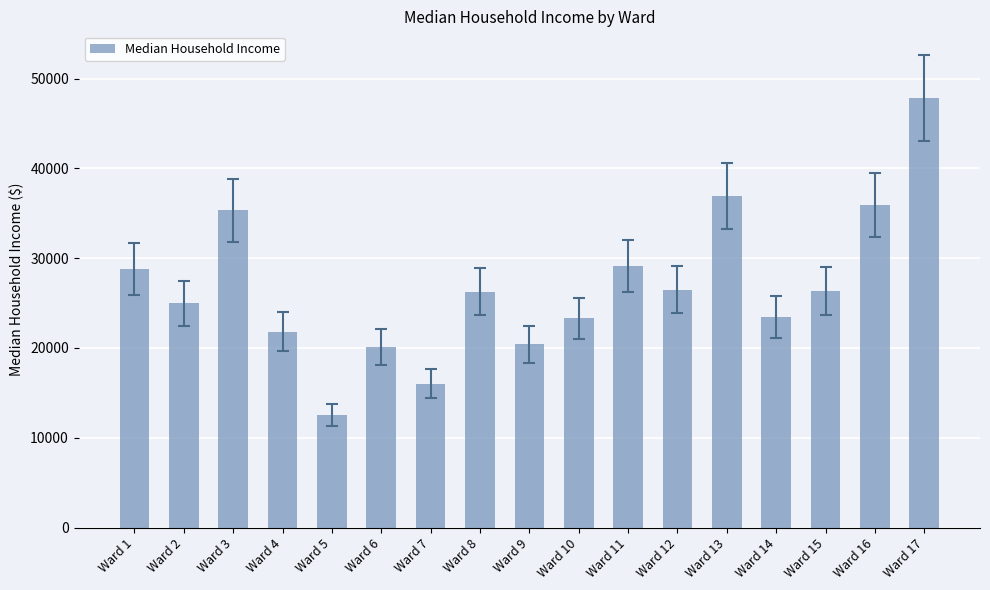

What is the approximate value at Ward 11?

29150.1